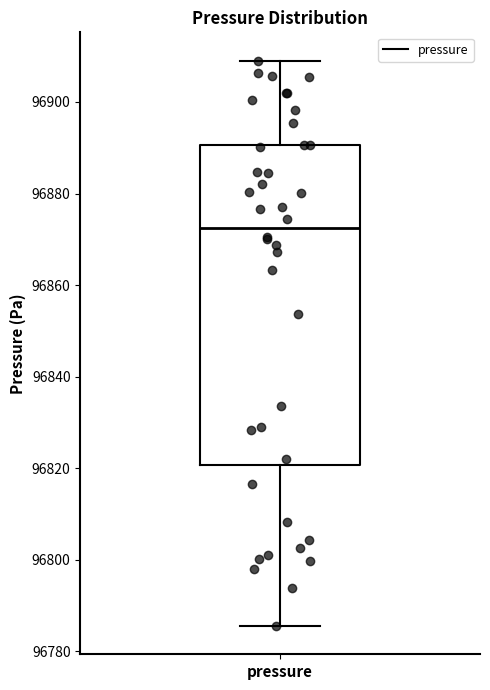

Where does the median line of the box for pressure sit on the y-axis? The values are not printed on the chart, so give them approximately, as read against the axis.

96872